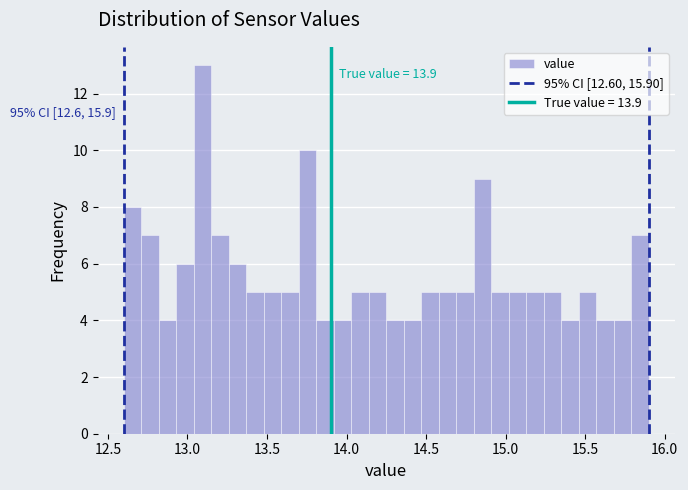

Around what value on the x-axis is the tallest bar? Give the approximate position of its centre, as read against the axis.

13.10